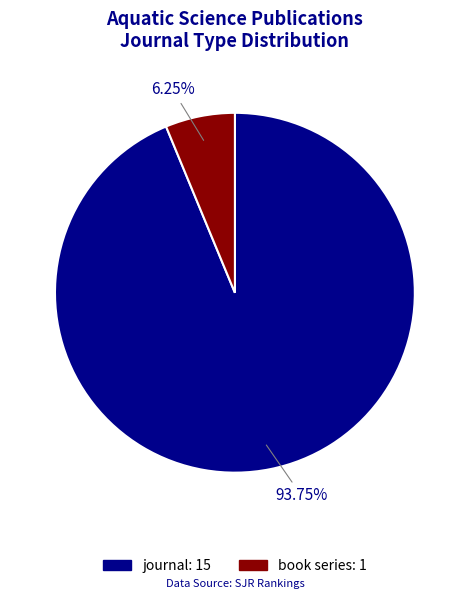

Between journal and book series, which is larger?

journal